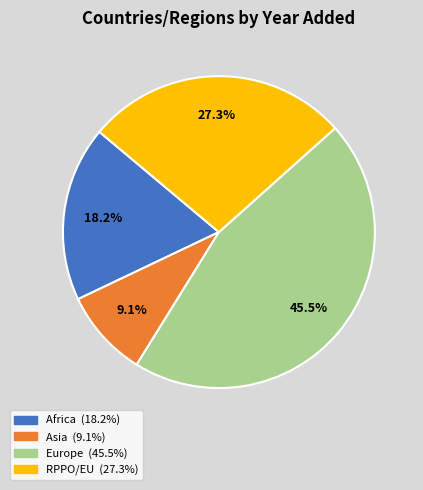

Does any single category account for the majority?

No